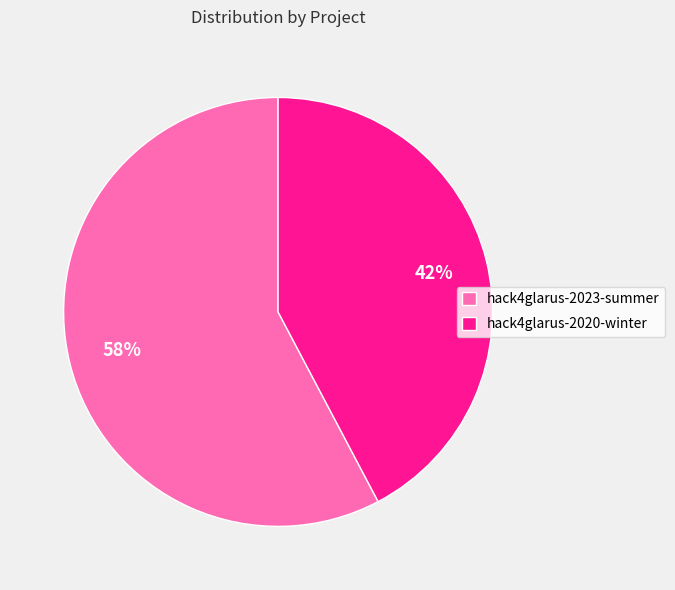

To the nearest percent, what is the combined percentage of hack4glarus-2020-winter and hack4glarus-2023-summer?

100%